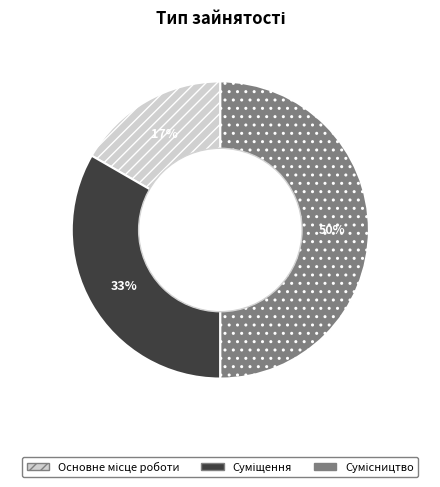

To the nearest percent, what is the difference between the largest and smallest slice percentages?

33%